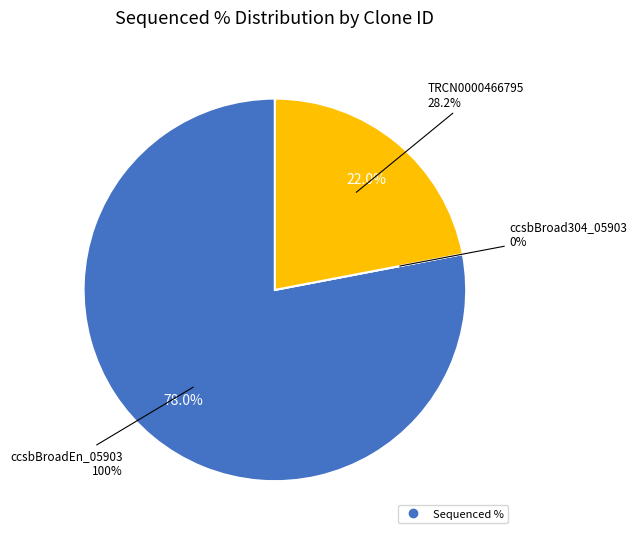

To the nearest percent, what is the combined percentage of TRCN0000466795 and ccsbBroad304_05903?

22%